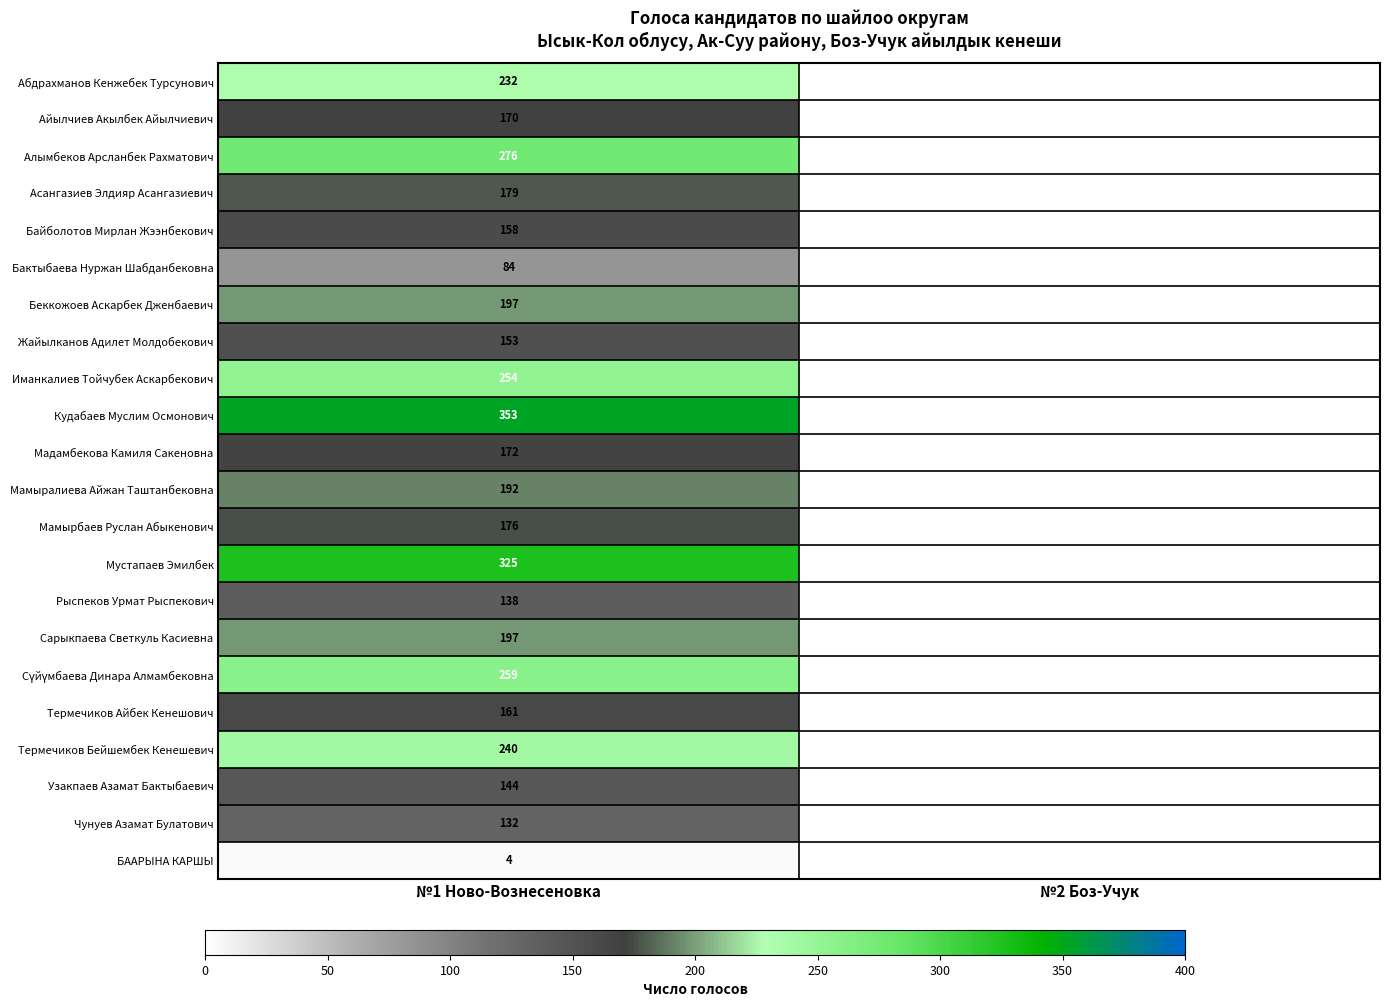

What is the total value across all series at №1 Ново-Вознесеновка?

4196